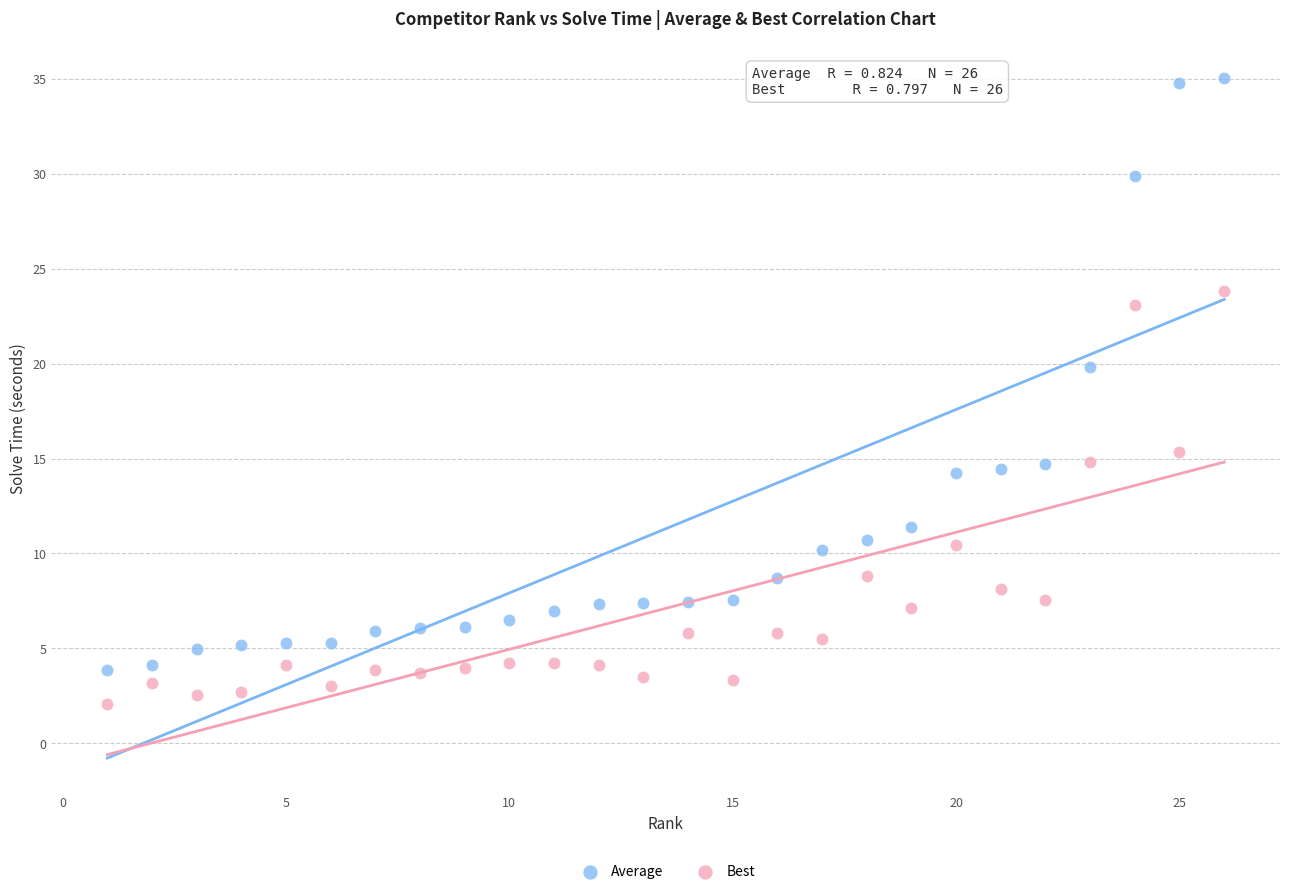

Which series contains the highest Y value?

Average